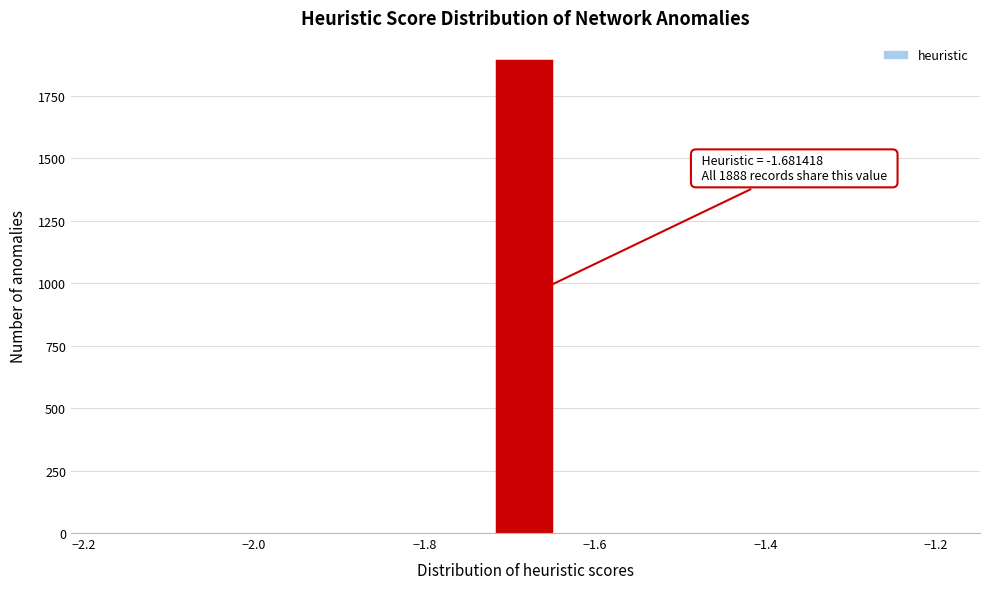

Around what value on the x-axis is the tallest bar? Give the approximate position of its centre, as read against the axis.

-1.68